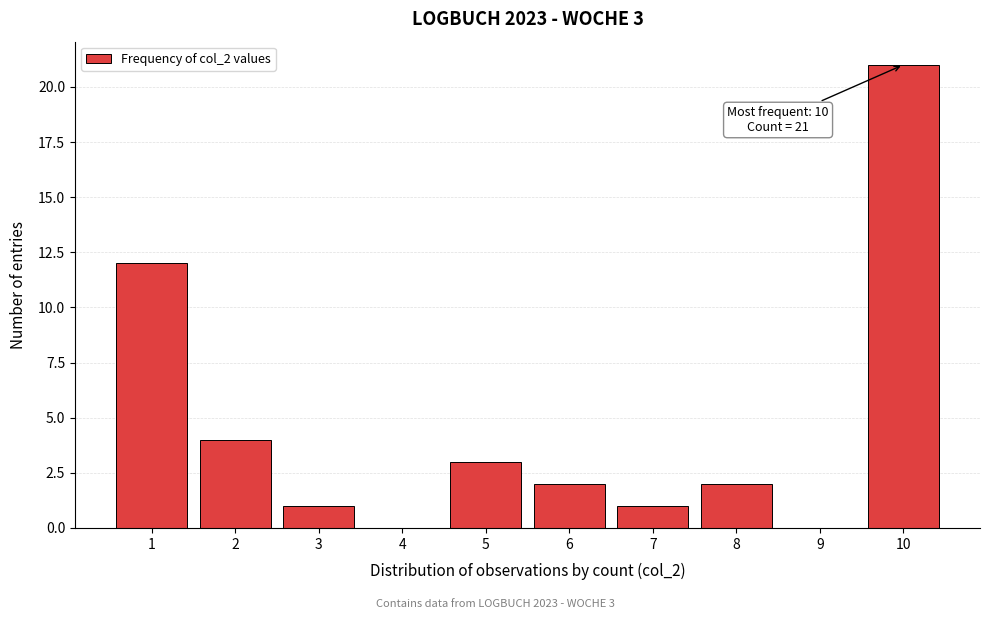

Reading left to right, list all the values displayed in this chart.

1=12	2=4	3=1	4=0	5=3	6=2	7=1	8=2	9=0	10=21